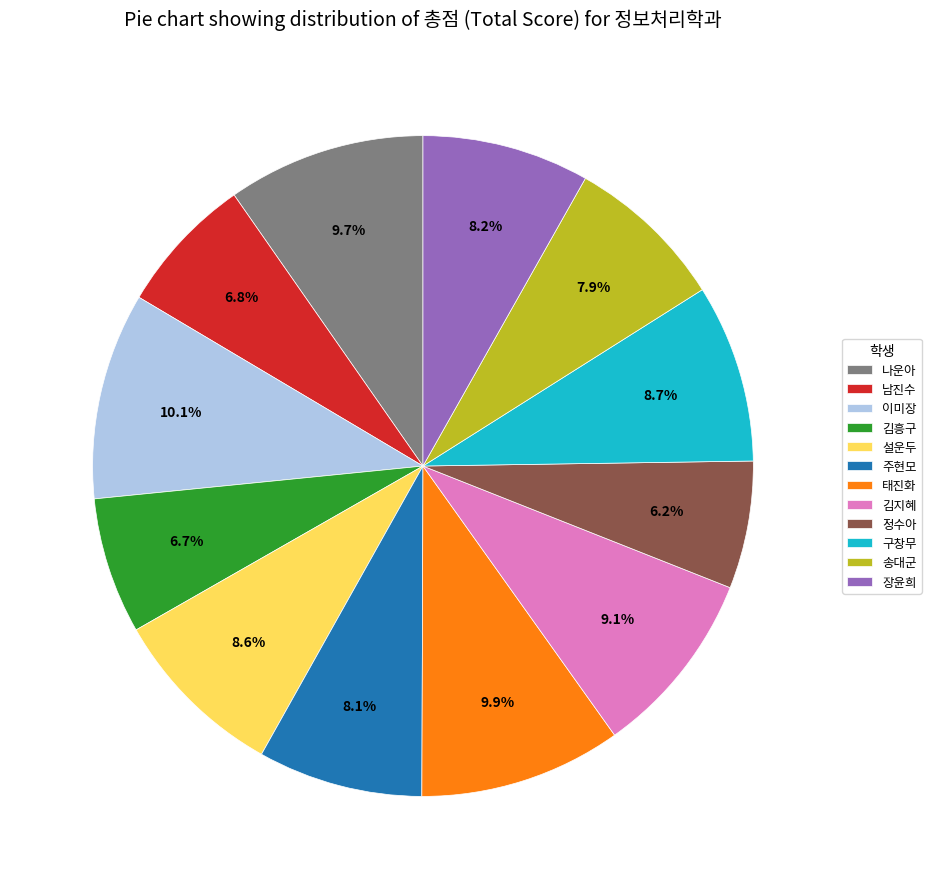

Count the number of slices in the pie.

12